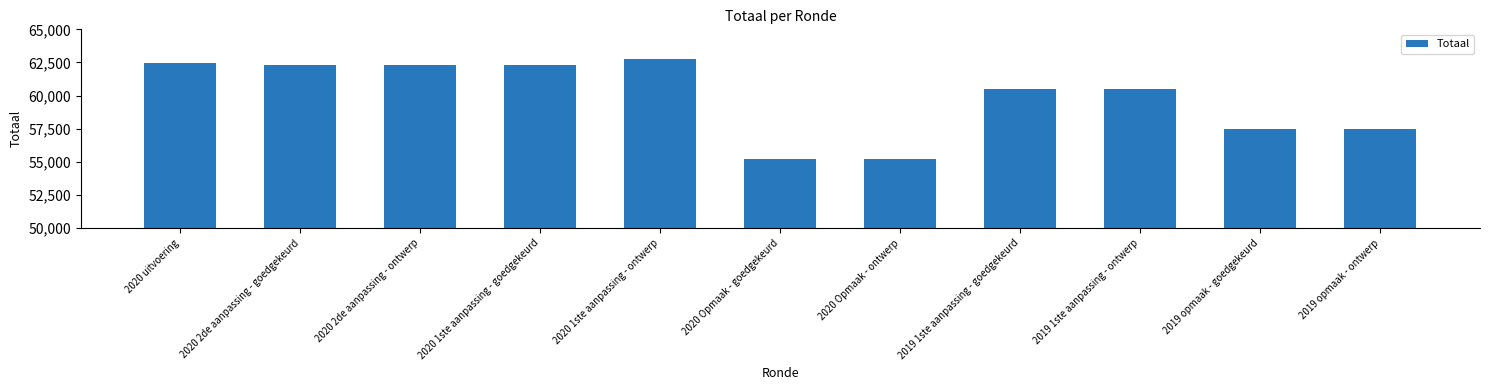

Reading right to left, transcribe all the data shown in this chart.

57510	57510	60500	60500	55218	55218	62751	62298	62298	62298	62450